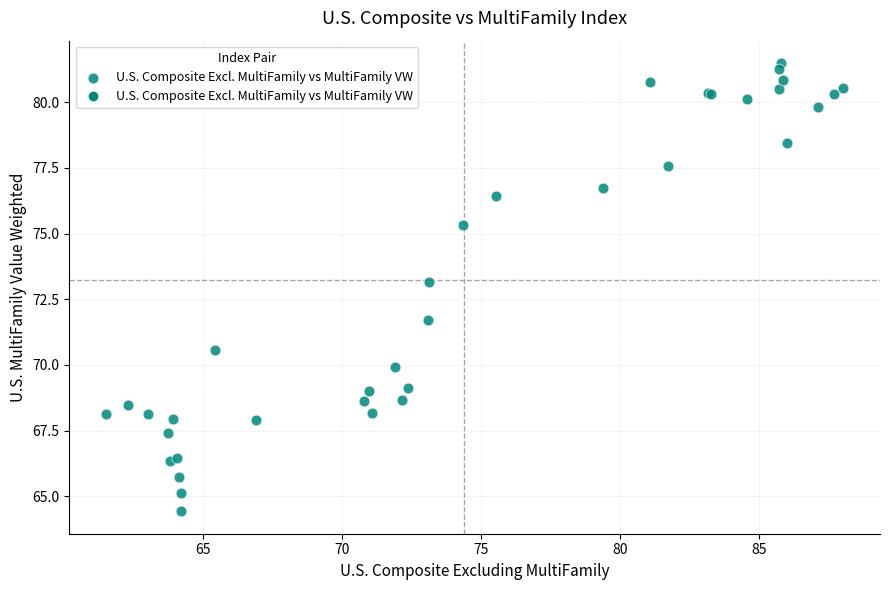

What Y value in the scatter plot is closest to 72?

71.7